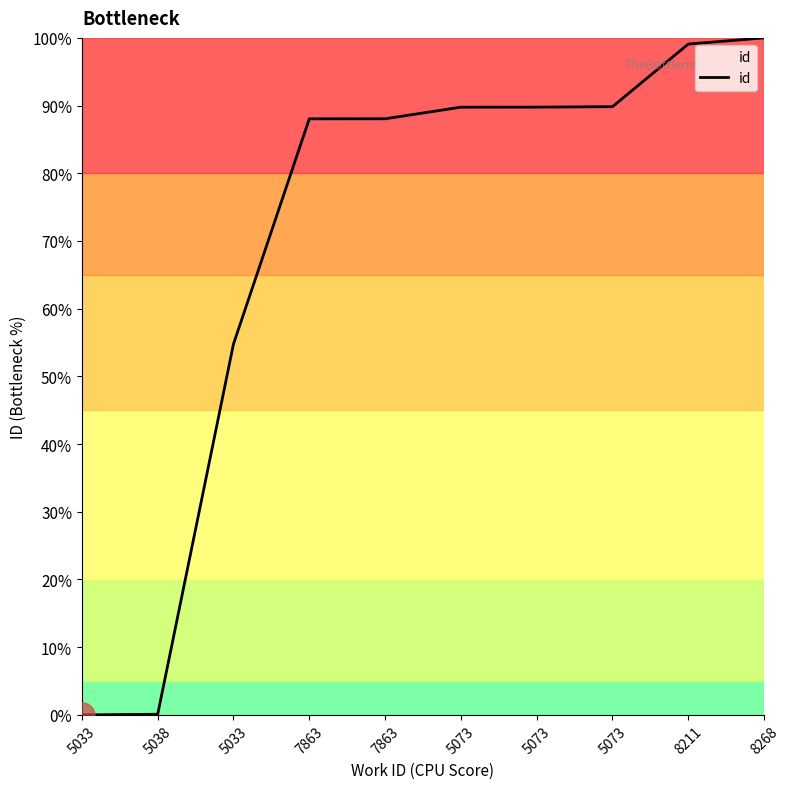

How many lines are shown in the chart?

1